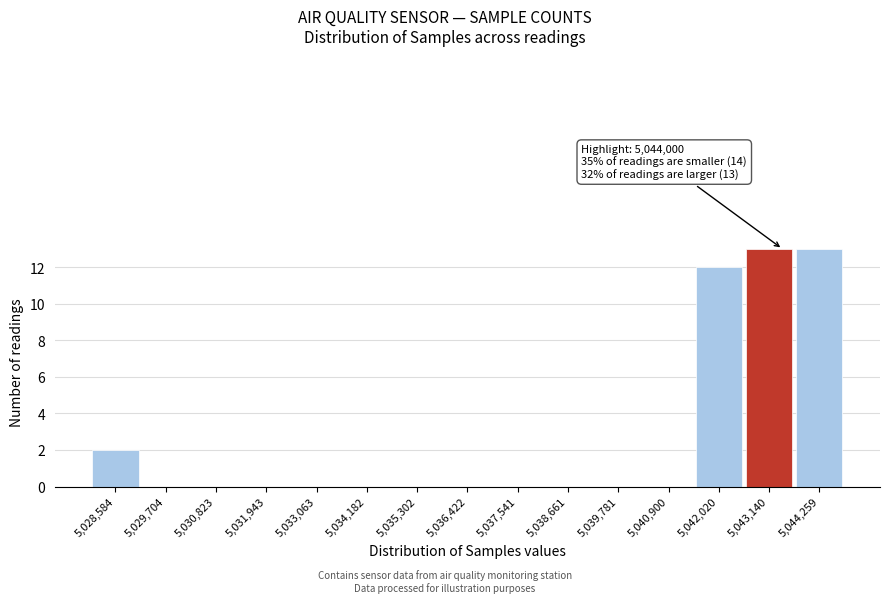

Reading left to right, list all the values displayed in this chart.

5,028,584=2	5,029,704=0	5,030,823=0	5,031,943=0	5,033,063=0	5,034,182=0	5,035,302=0	5,036,422=0	5,037,541=0	5,038,661=0	5,039,781=0	5,040,900=0	5,042,020=12	5,043,140=13	5,044,259=13